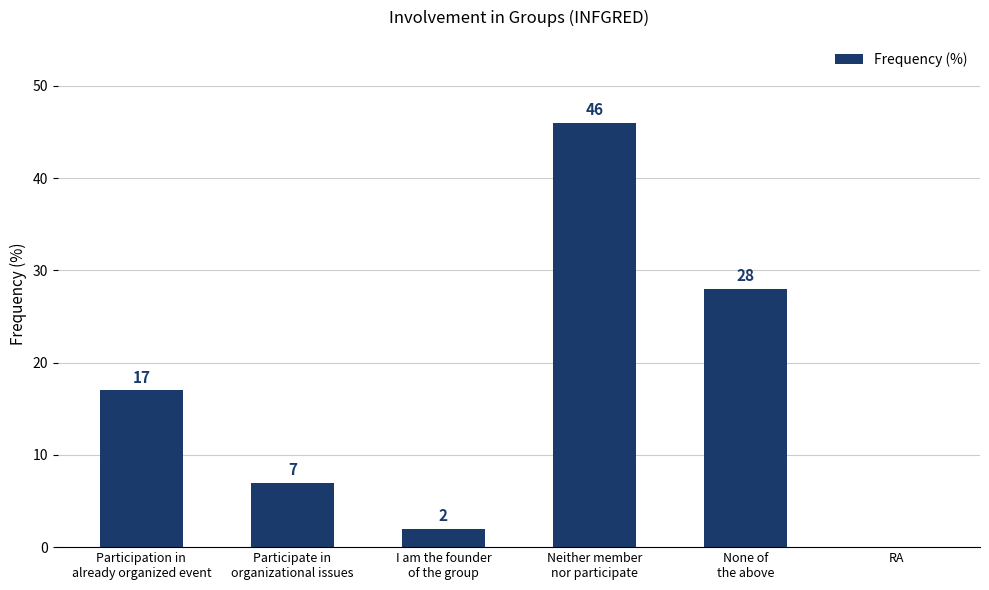

What is the sum of all values?

100